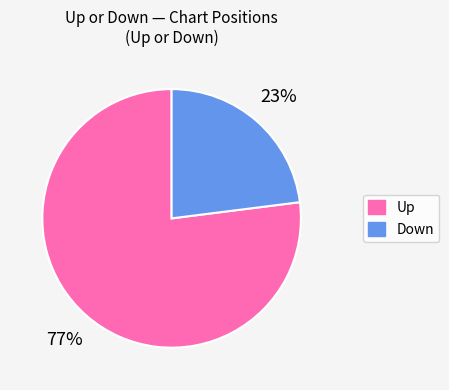

Is there any slice that represents more than half of the pie?

Yes